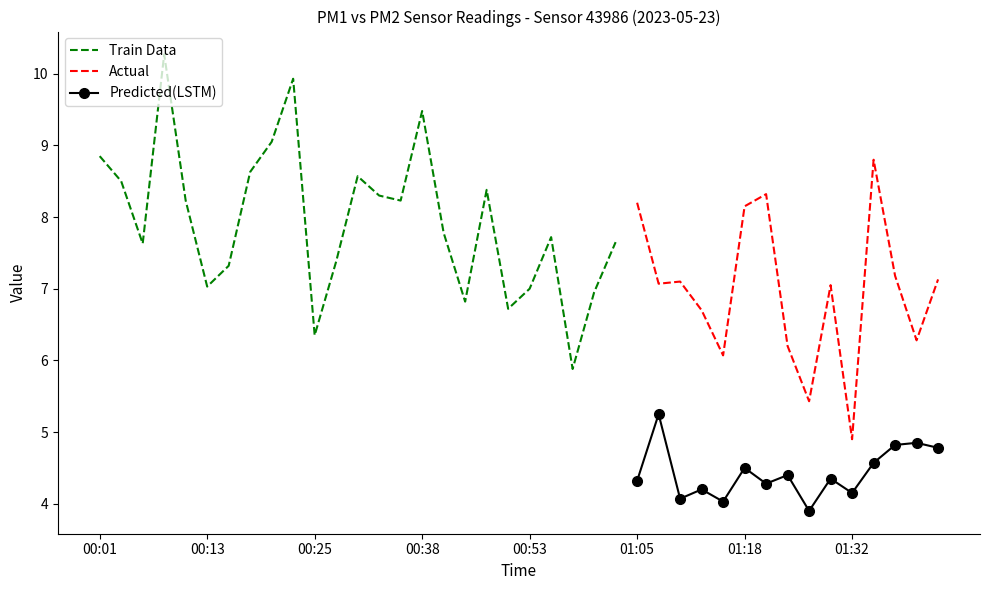

Which category has the lowest value in the P2 series?

01:27